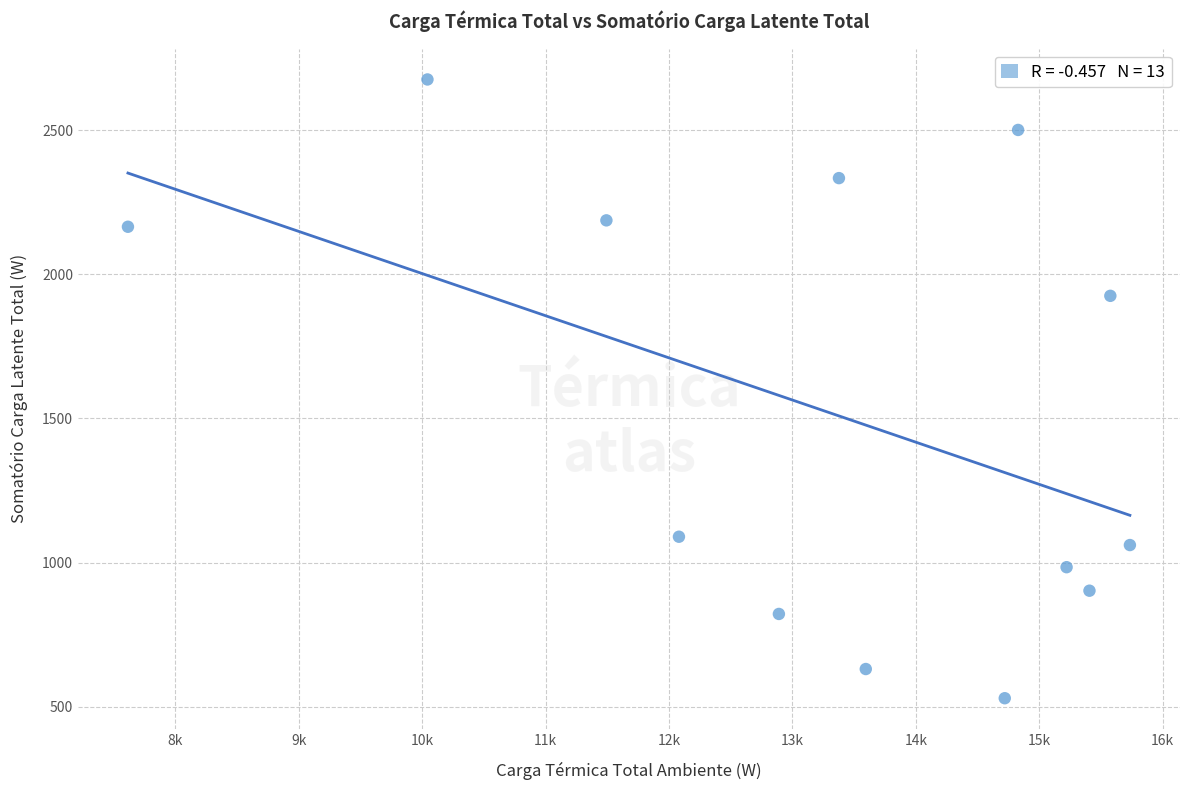

What is the range of X values (max minus min)?

8117.7